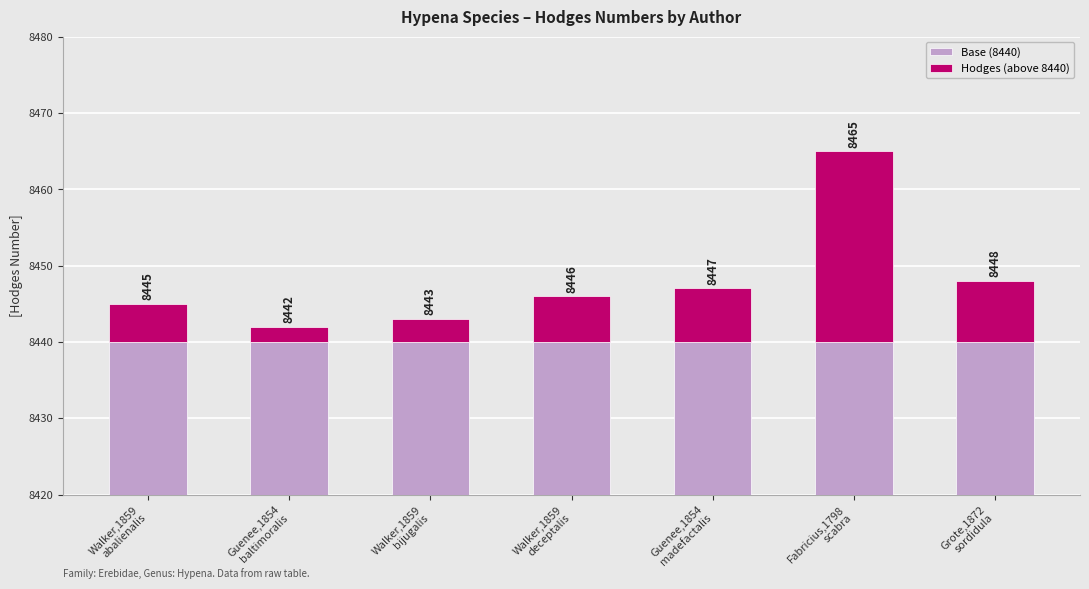

Rank the series at Fabricius,1798
scabra from lowest to highest value.

Hodges (above 8440), Base (8440)